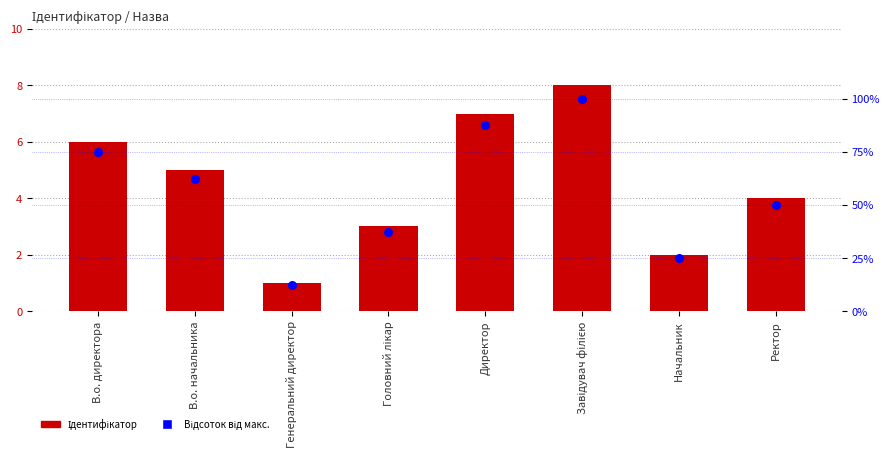

Is the value of Ідентифікатор at В.о. начальника greater than the value of Відсоток від макс. at Генеральний директор?

No